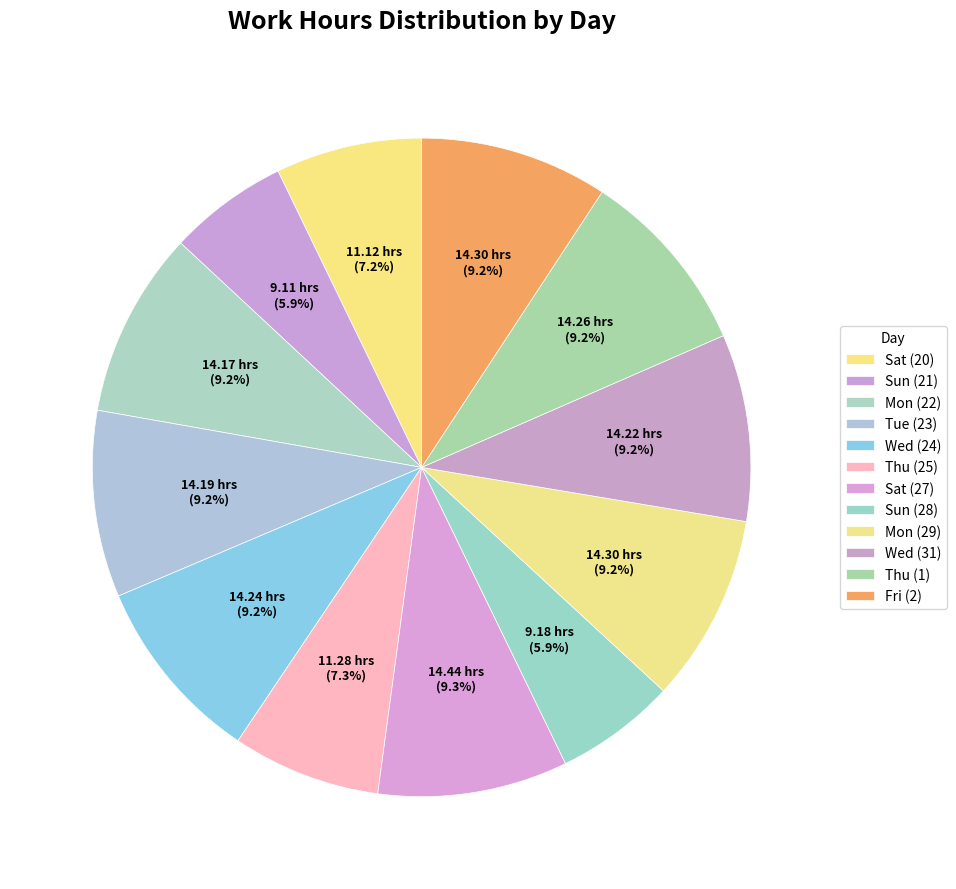

How many segments does this pie chart have?

12